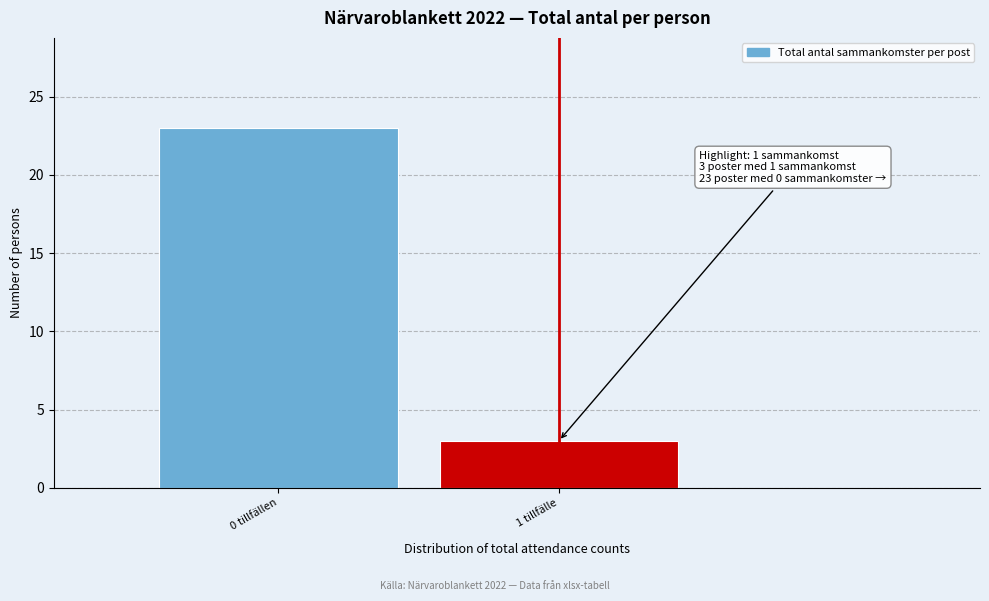

Reading left to right, transcribe all the data shown in this chart.

0 tillfällen=23	1 tillfälle=3